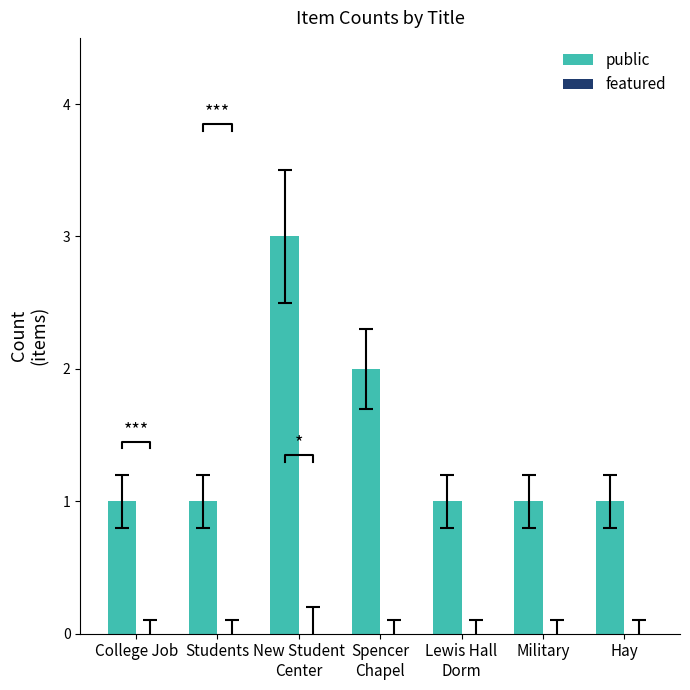

Is it true that featured equals 0 at Military?

True